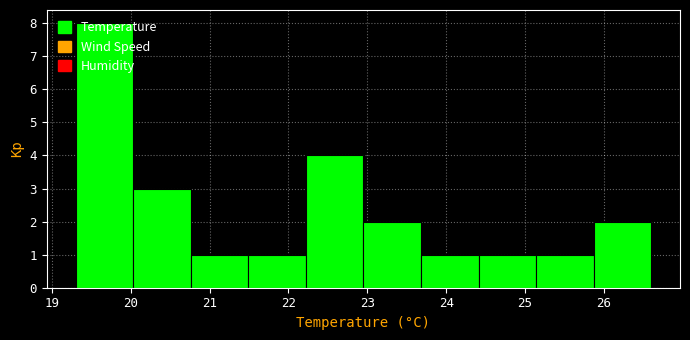

Reading left to right, list every bar in this chart as the range it spans on the x-axis followed by its height. Neither the bar edges nor the heights are printed on the chart, so give them approximately, as read against the axes.

19.30 to 20.03: 8
20.03 to 20.76: 3
20.76 to 21.49: 1
21.49 to 22.22: 1
22.22 to 22.95: 4
22.95 to 23.68: 2
23.68 to 24.41: 1
24.41 to 25.14: 1
25.14 to 25.87: 1
25.87 to 26.60: 2